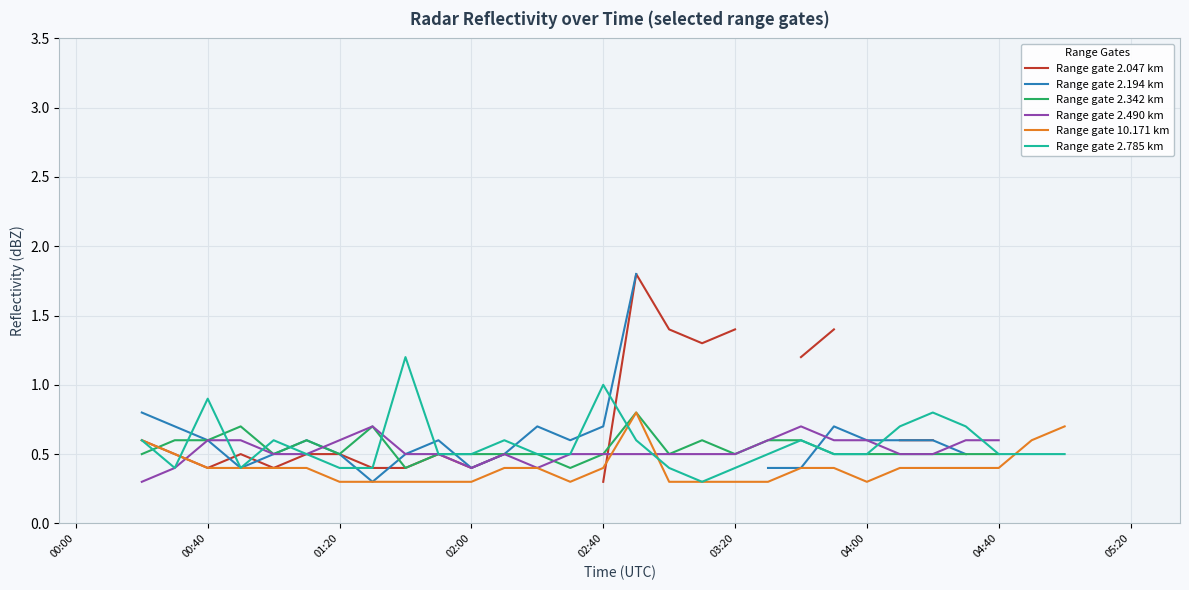

After their last crossing, which series has the higher values: Range gate 2.047 km or Range gate 2.342 km?

Range gate 2.047 km